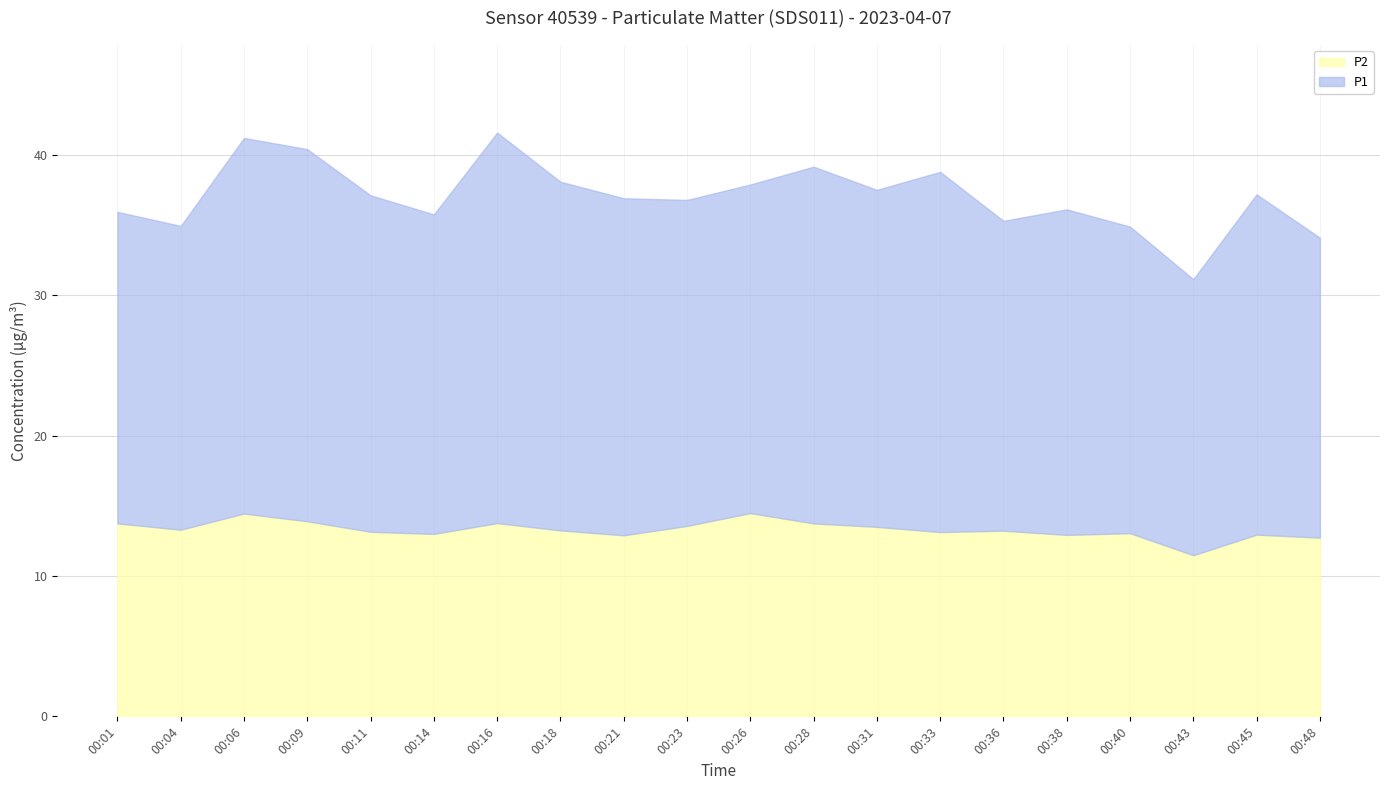

What is the difference between the highest and lowest values at 00:14?

9.8